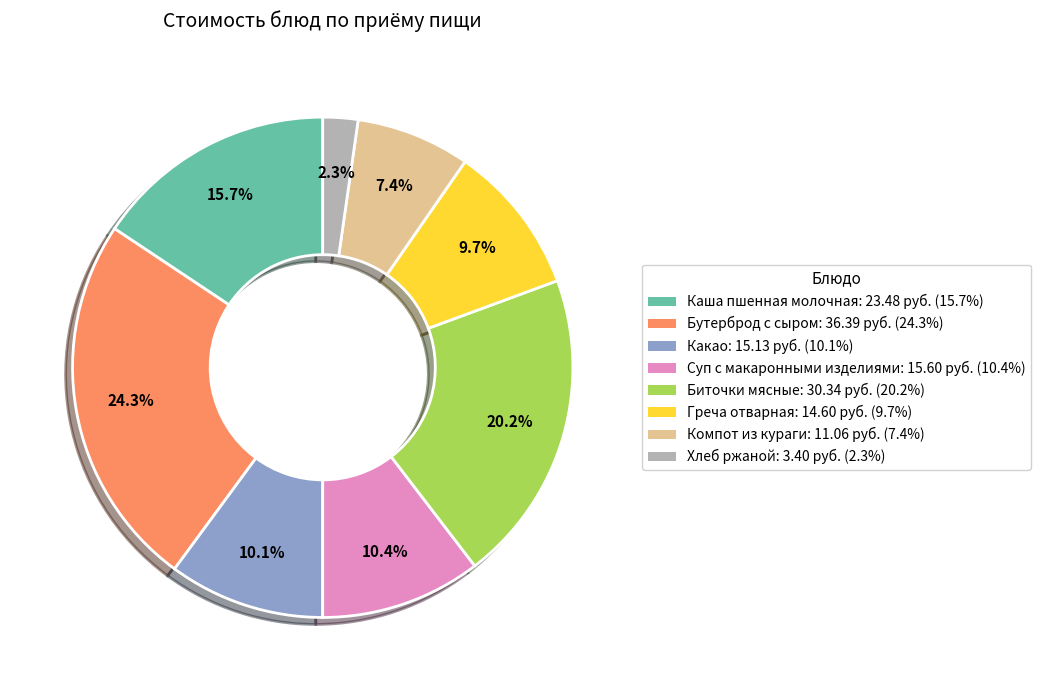

Which category has the biggest portion of the pie?

Бутерброд с сыром